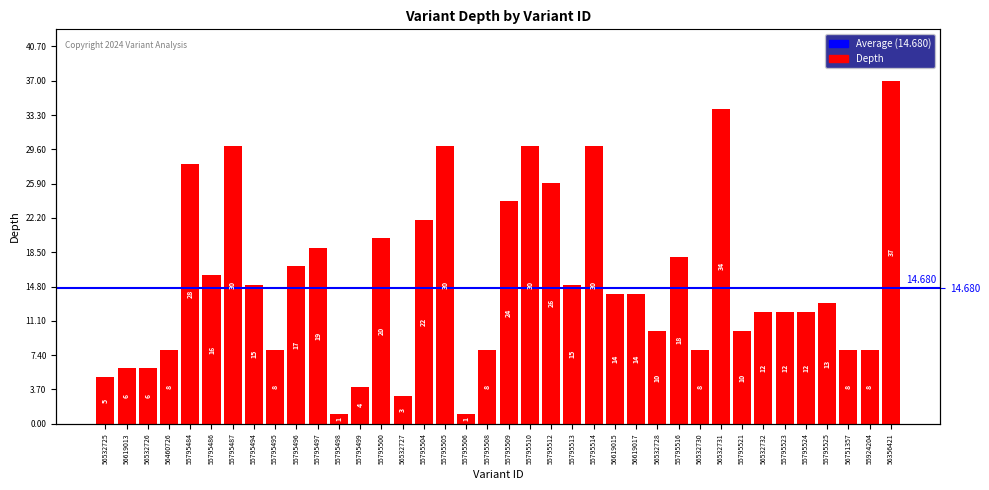

What is the difference between the maximum and second lowest values?

36